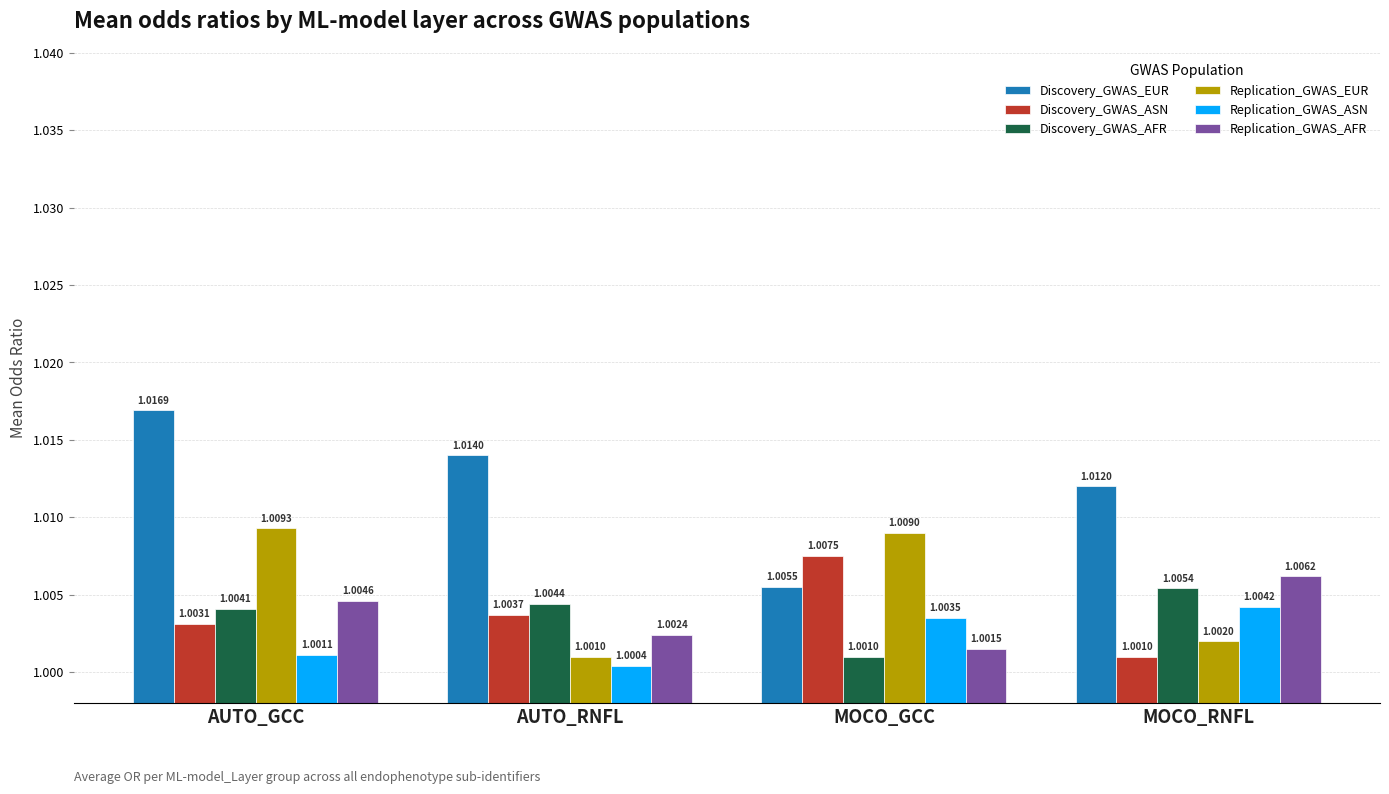

At which category does the chart reach its minimum across all series?

AUTO_RNFL